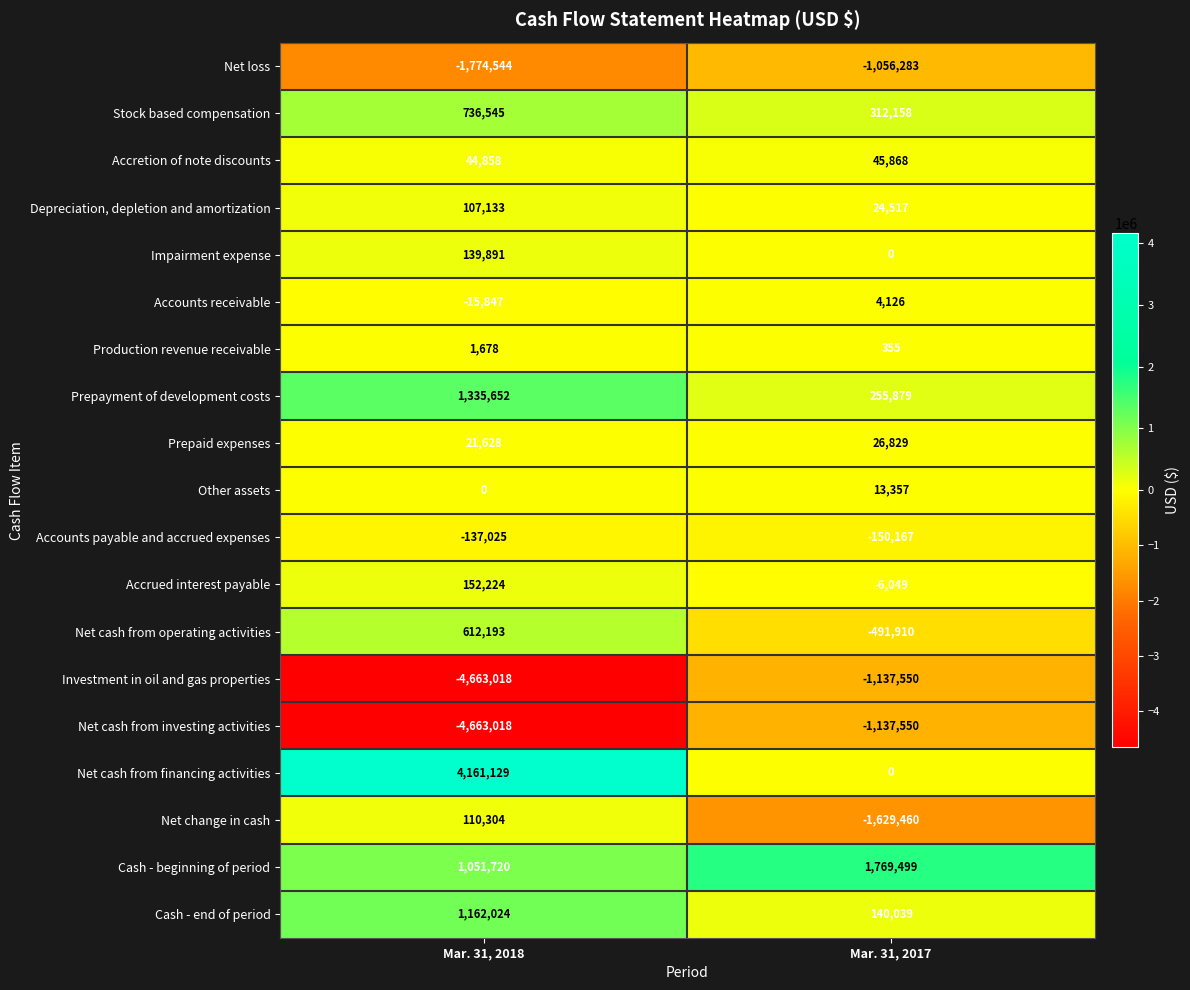

What is the sum of the Accretion of note discounts values at Mar. 31, 2017 and Mar. 31, 2018?

90726